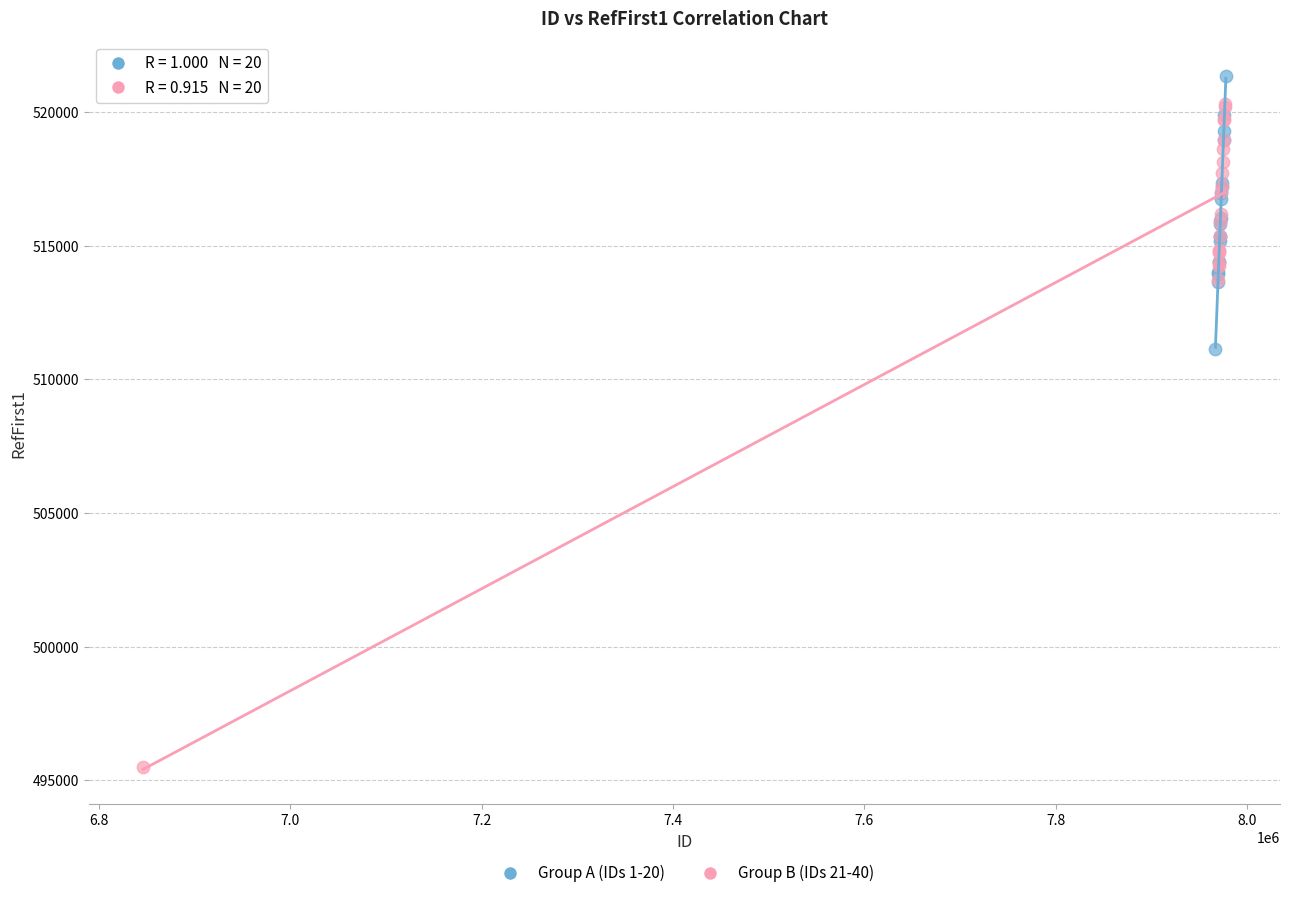

Which series has the largest Y range (max minus min)?

Group B (IDs 21-40)